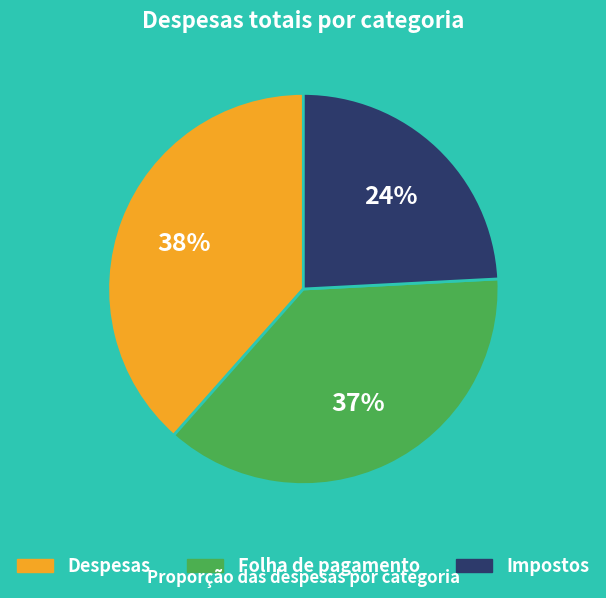

To the nearest percent, what percentage of the pie is Folha de pagamento?

37%